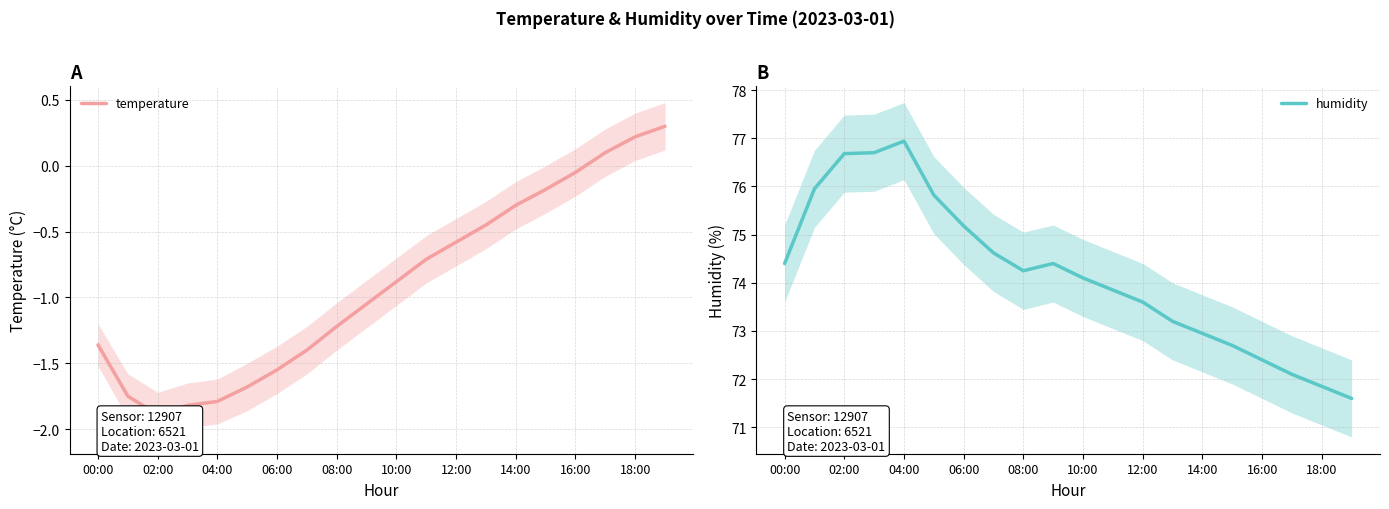

How many interior local valleys does the temperature series have?

1